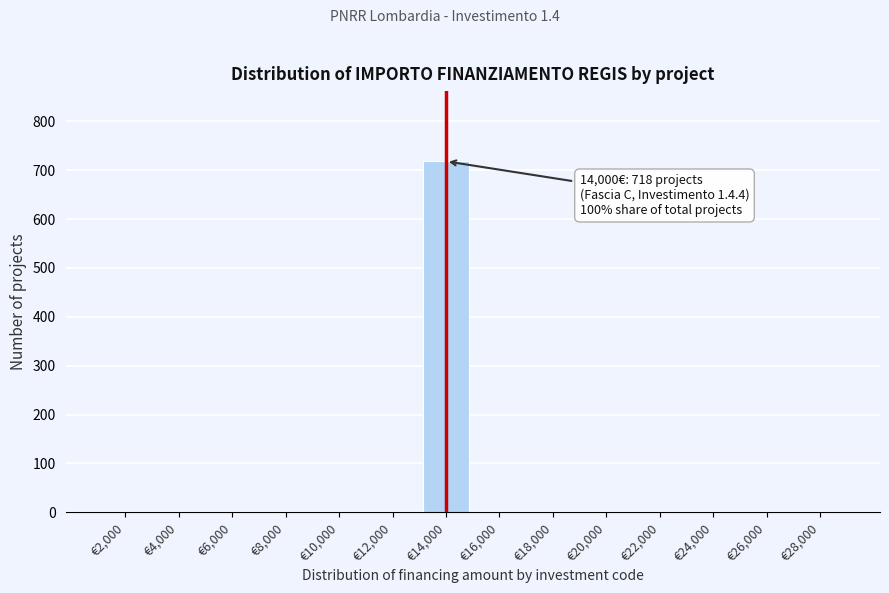

Reading left to right, list all the values displayed in this chart.

€2,000=0	€4,000=0	€6,000=0	€8,000=0	€10,000=0	€12,000=0	€14,000=718	€16,000=0	€18,000=0	€20,000=0	€22,000=0	€24,000=0	€26,000=0	€28,000=0